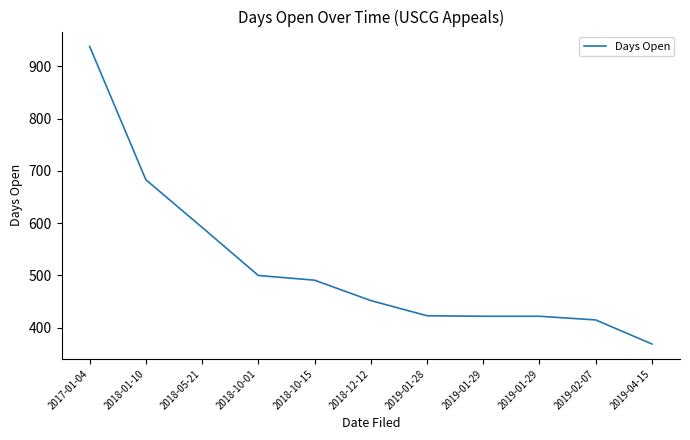

Is this an area chart (filled region under the line)?

No